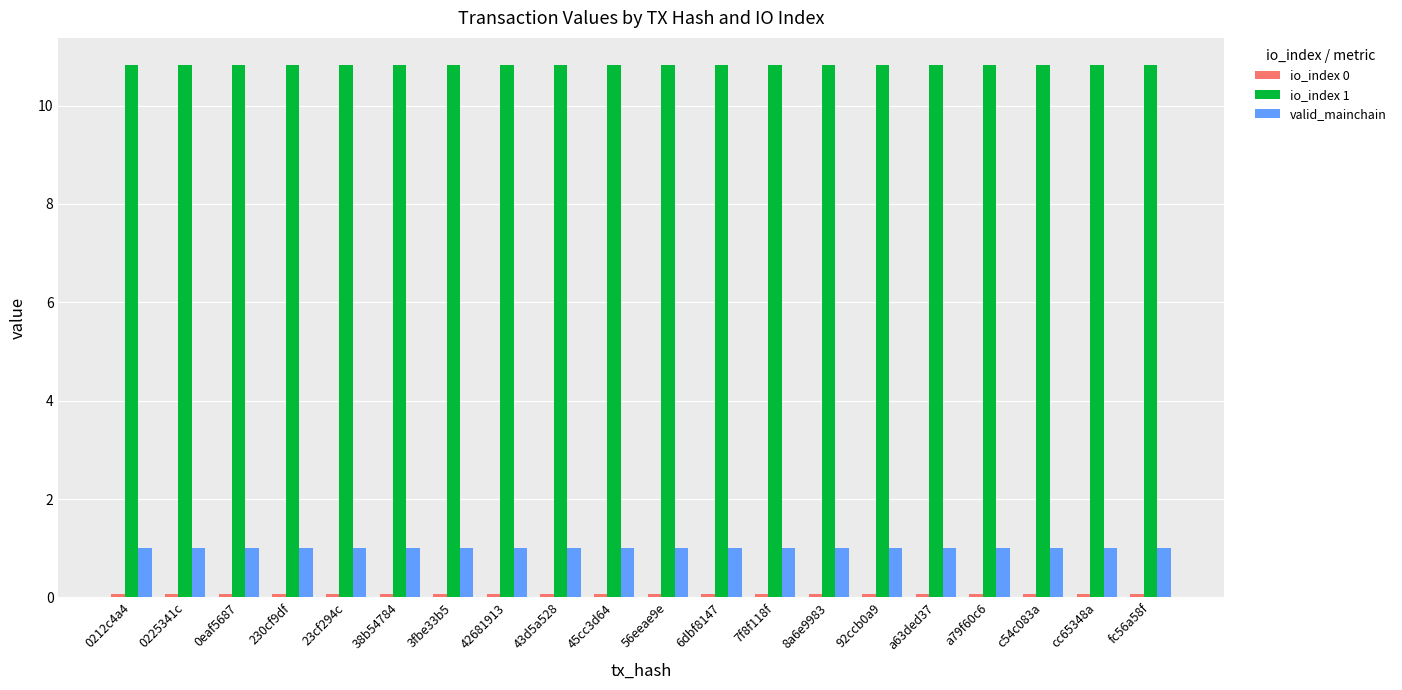

Is the value of io_index 1 at 43d5a528 greater than the value of valid_mainchain at a79f60c6?

Yes